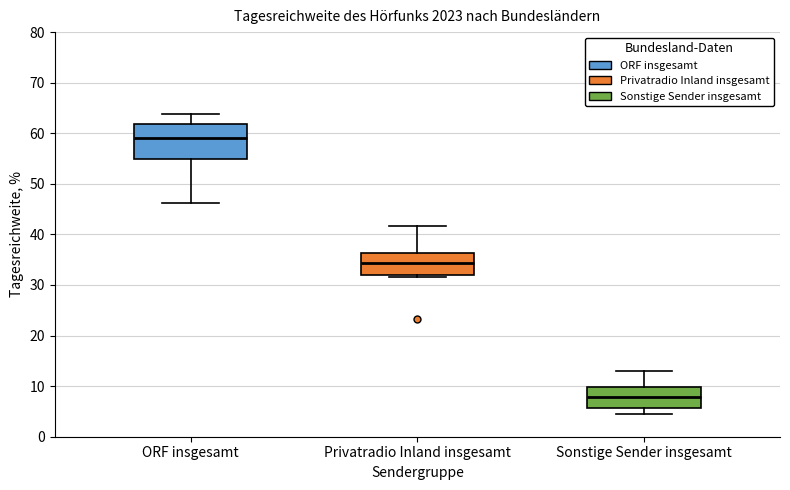

Reading left to right, read every box against the y-axis: the position of its median line, the range the box covers, and the ends of its whiskers. The values are not printed on the chart, so give them approximately, as read against the axis.

ORF insgesamt: median 59, box 55 to 62, whiskers 46 to 64
Privatradio Inland insgesamt: median 34, box 32 to 36, whiskers 32 (just below the box's lower edge) to 42
Sonstige Sender insgesamt: median 8, box 6 to 10, whiskers 4 to 13